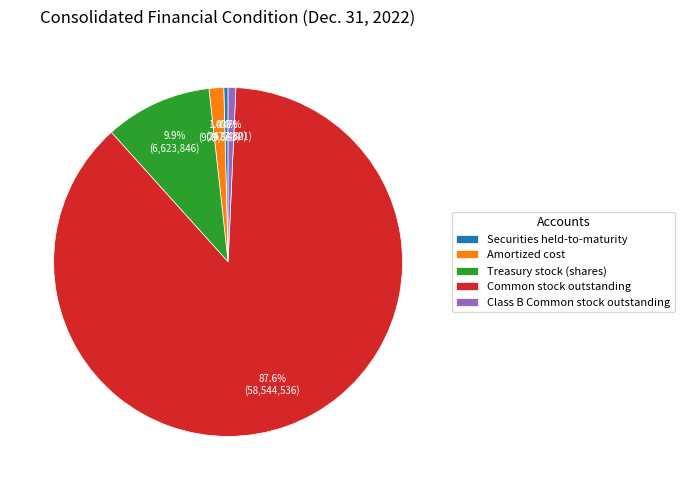

Is it true that Class B Common stock outstanding is 11% of the pie?

False